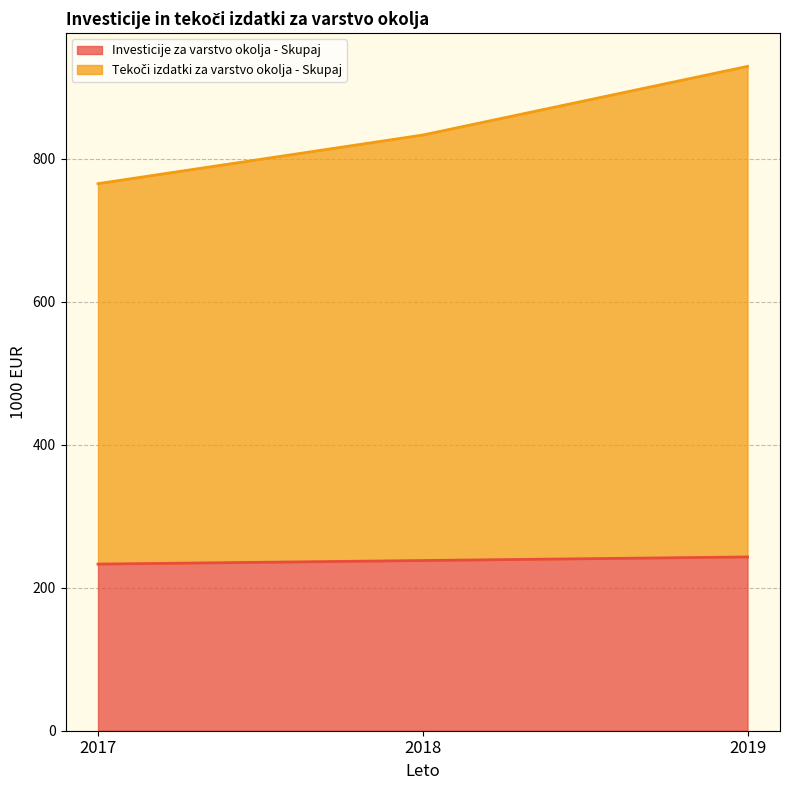

Does the chart display data point markers on the line(s)?

No